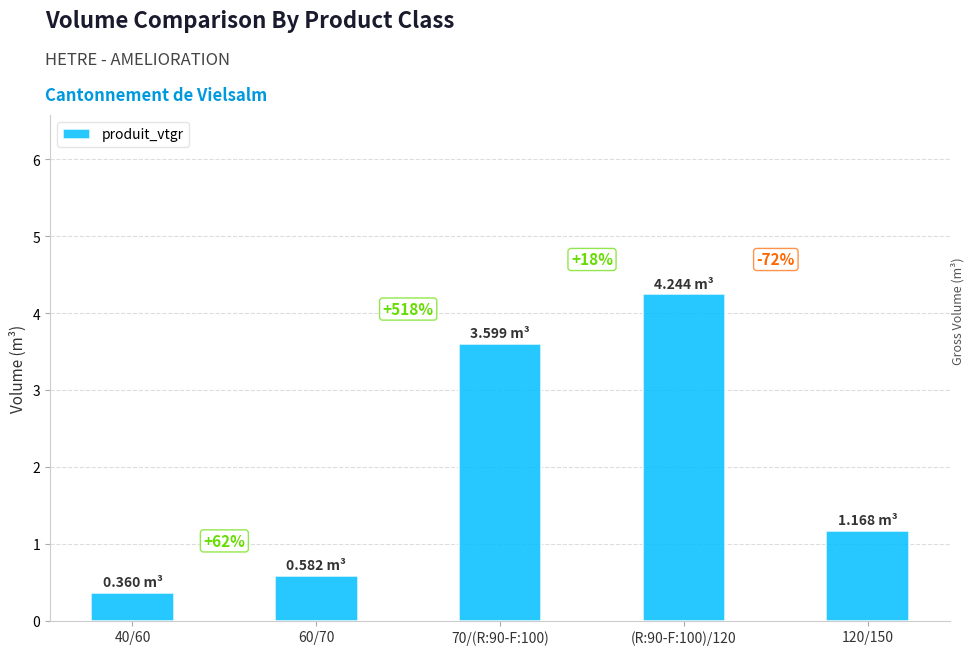

How many bars are there in total?

5